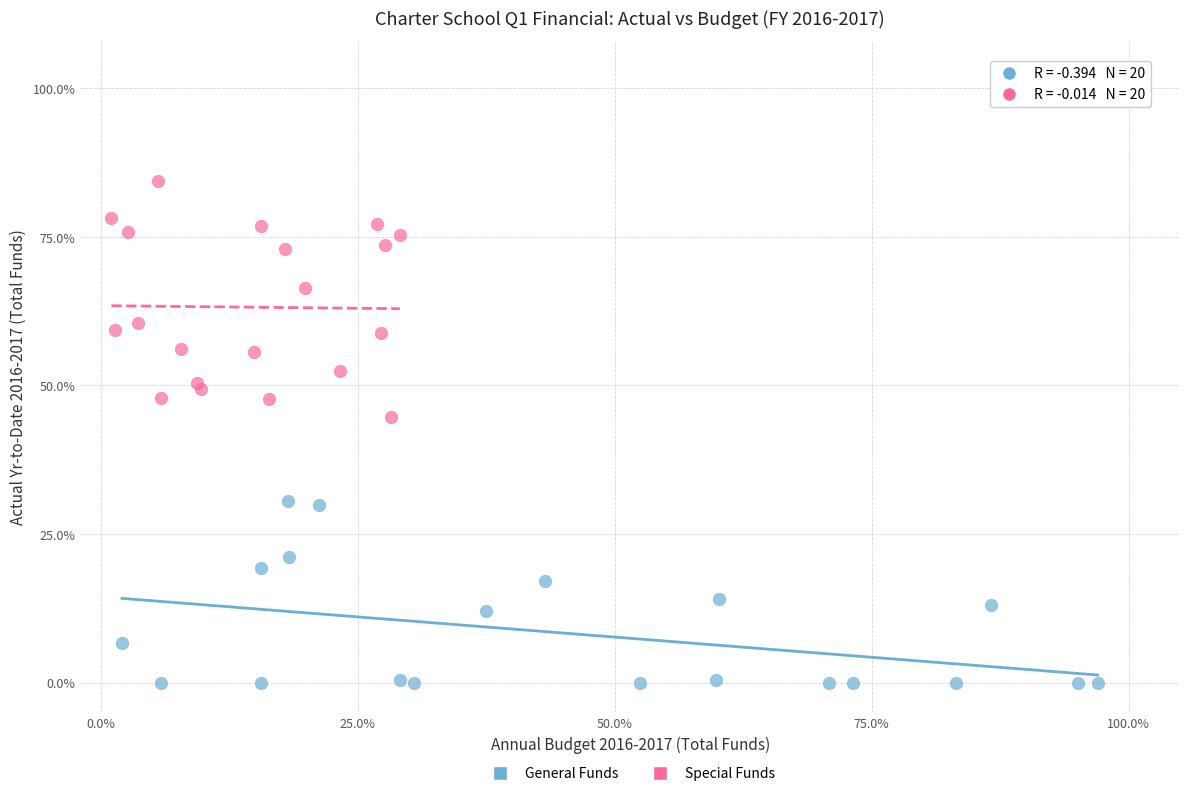

What are all the series names shown in the legend?

General Funds, Special Funds